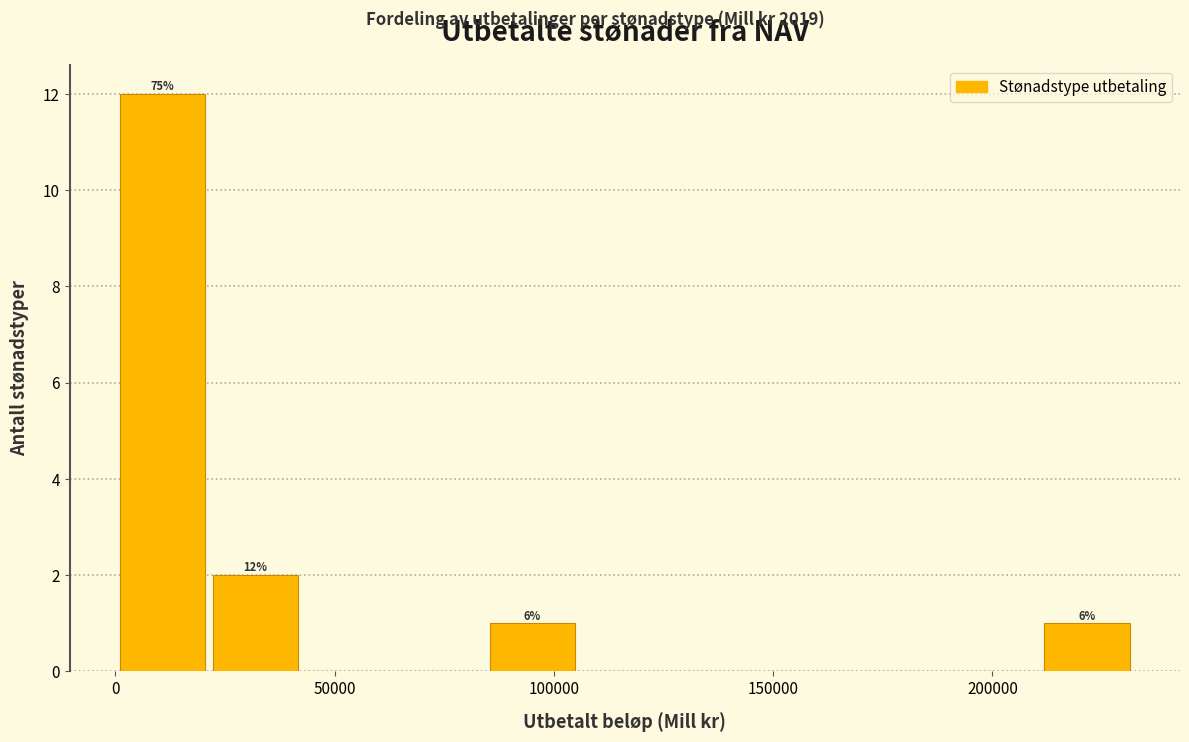

Over which range of the x-axis is the bar tallest?

0 to 20000